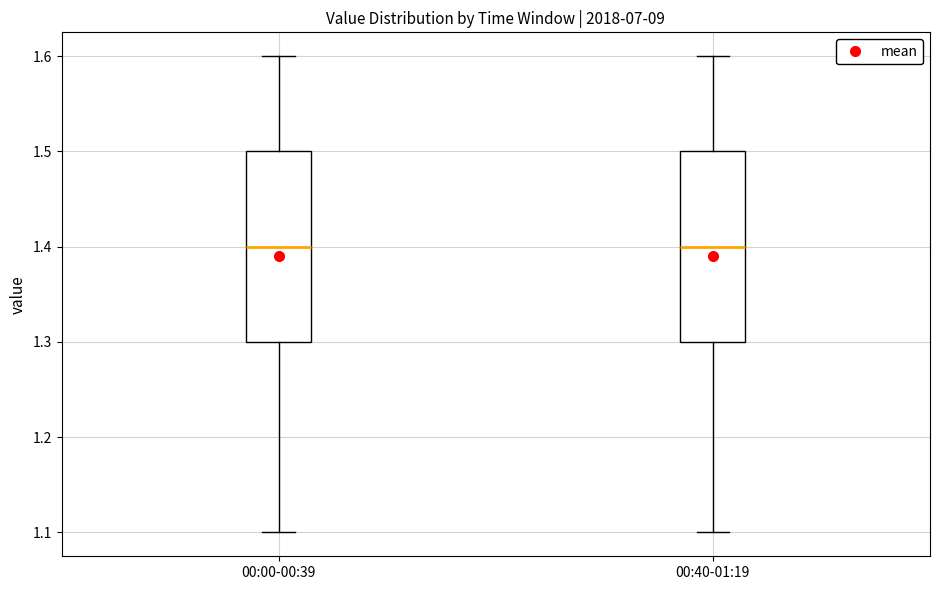

Reading left to right, read every box against the y-axis: the position of its median line, the range the box covers, and the ends of its whiskers. The values are not printed on the chart, so give them approximately, as read against the axis.

00:00-00:39: median 1.4, box 1.3 to 1.5, whiskers 1.1 to 1.6
00:40-01:19: median 1.4, box 1.3 to 1.5, whiskers 1.1 to 1.6